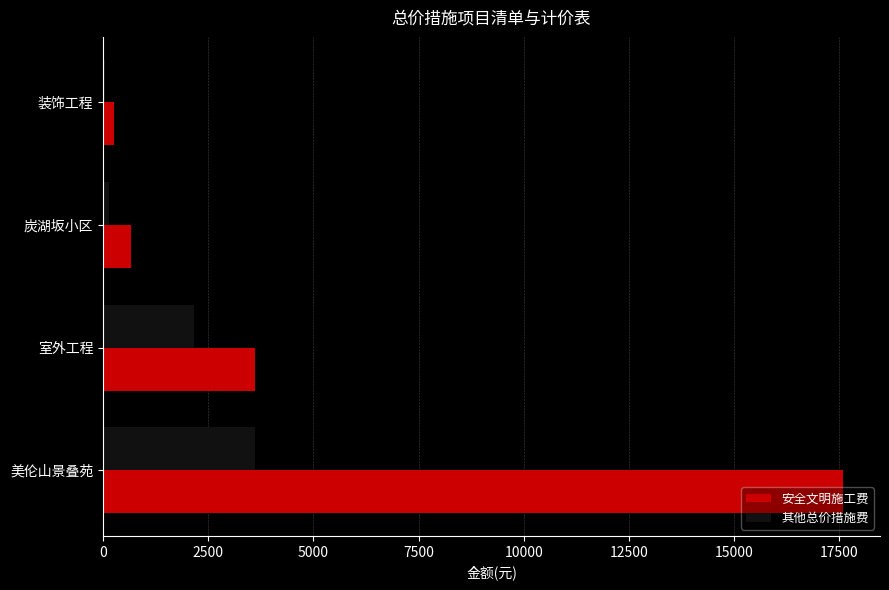

True or false: 安全文明施工费 has a value of 3604 at 室外工程.

True